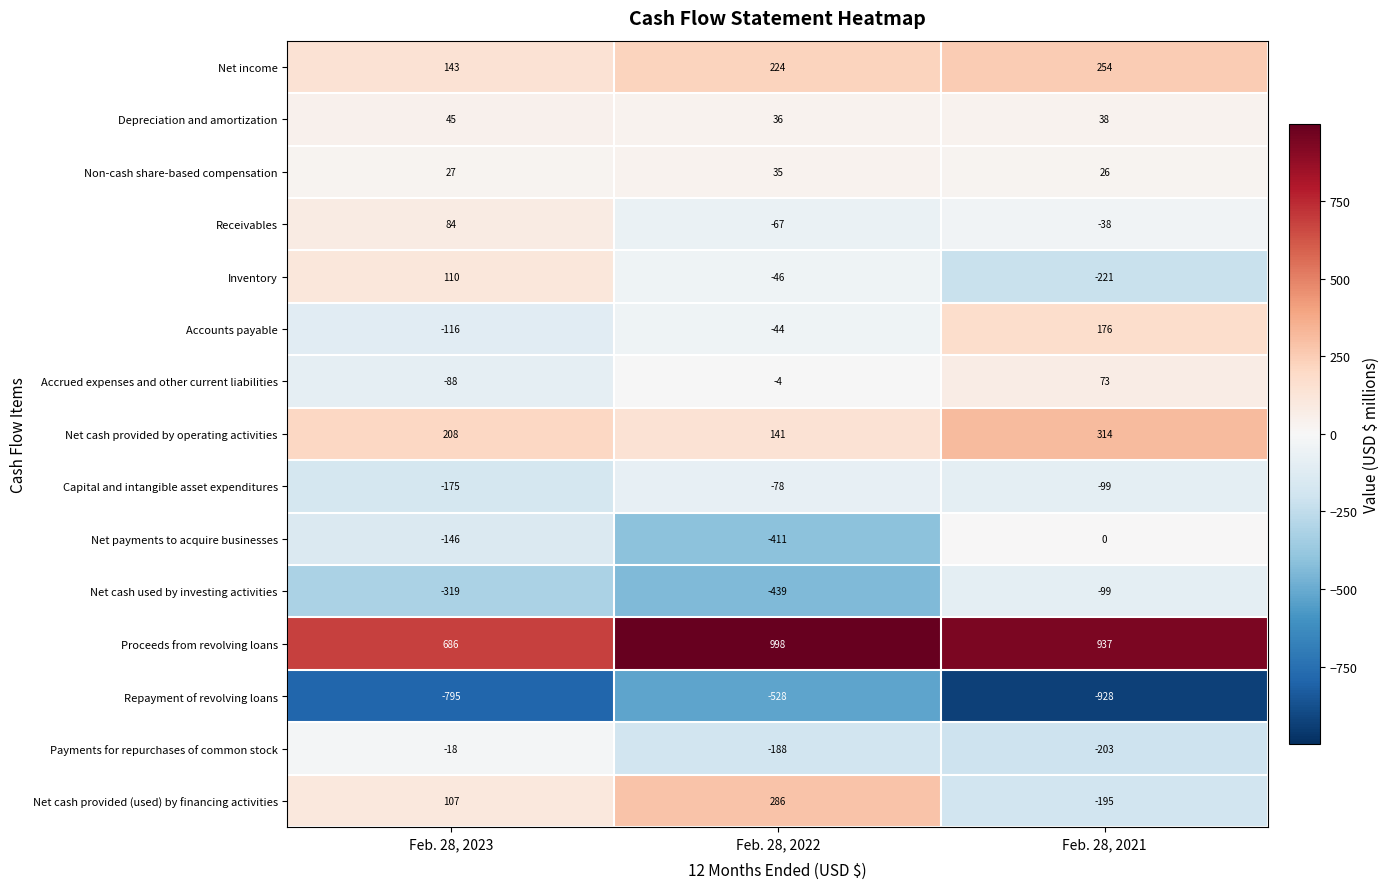

List the series in order of their peak value, highest first.

Proceeds from revolving loans, Net cash provided by operating activities, Net cash provided (used) by financing activities, Net income, Accounts payable, Inventory, Receivables, Accrued expenses and other current liabilities, Depreciation and amortization, Non-cash share-based compensation, Net payments to acquire businesses, Payments for repurchases of common stock, Capital and intangible asset expenditures, Net cash used by investing activities, Repayment of revolving loans